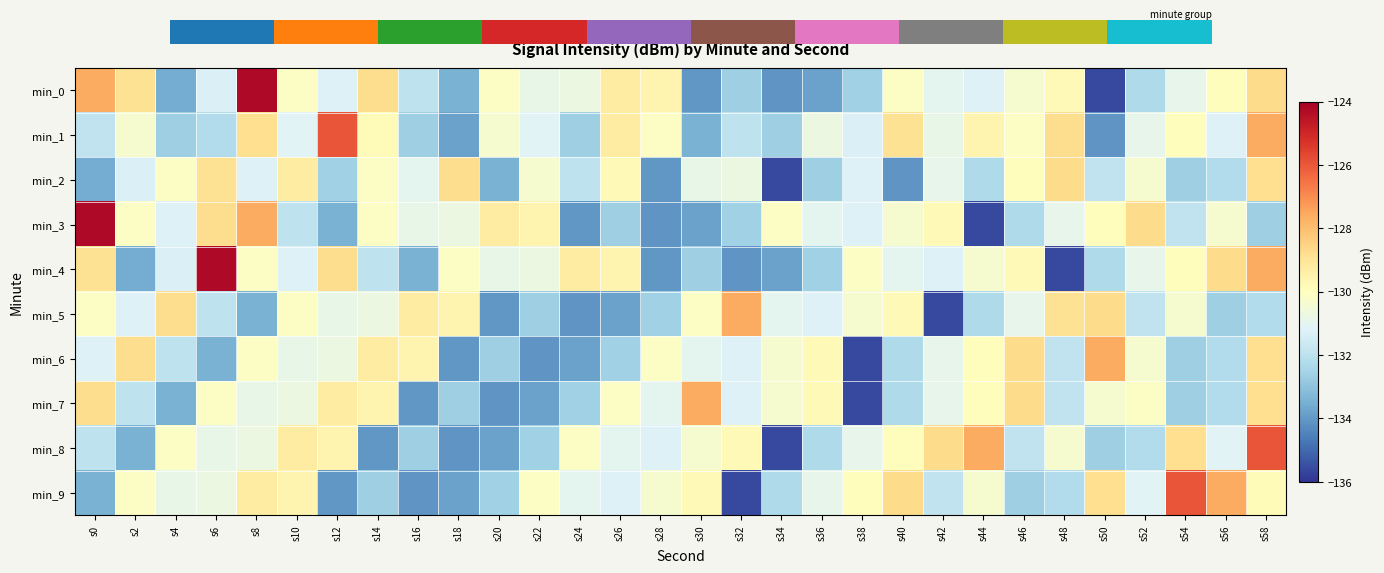

Reading right to left, list all the values displayed in this chart.

min_0: s58=-128.7	s56=-129.9	s54=-130.9	s52=-132.3	s50=-135.6	s48=-129.8	s46=-130.4	s44=-131.2	s42=-131.0	s40=-130.1	s38=-132.6	s36=-133.8	s34=-134.1	s32=-132.7	s30=-134.1	s28=-129.6	s26=-129.3	s24=-130.7	s22=-130.9	s20=-130.1	s18=-133.4	s16=-131.9	s14=-128.8	s12=-131.2	s10=-130.1	s8=-124.3	s6=-131.3	s4=-133.6	s2=-128.9	s0=-127.6
min_1: s58=-127.6	s56=-131.2	s54=-129.9	s52=-130.9	s50=-134.1	s48=-128.8	s46=-130.1	s44=-129.6	s42=-130.9	s40=-128.9	s38=-131.3	s36=-130.7	s34=-132.7	s32=-131.9	s30=-133.4	s28=-130.1	s26=-129.3	s24=-132.6	s22=-131.2	s20=-130.4	s18=-133.8	s16=-132.6	s14=-129.8	s12=-126.0	s10=-131.2	s8=-128.8	s6=-132.2	s4=-132.6	s2=-130.4	s0=-131.9
min_2: s58=-128.8	s56=-132.2	s54=-132.6	s52=-130.4	s50=-131.9	s48=-128.7	s46=-129.9	s44=-132.3	s42=-130.9	s40=-134.1	s38=-131.2	s36=-132.7	s34=-135.6	s32=-130.7	s30=-130.9	s28=-134.1	s26=-129.8	s24=-131.9	s22=-130.4	s20=-133.4	s18=-128.8	s16=-131.0	s14=-130.1	s12=-132.6	s10=-129.3	s8=-131.2	s6=-128.9	s4=-130.1	s2=-131.3	s0=-133.6
min_3: s58=-132.6	s56=-130.4	s54=-131.9	s52=-128.7	s50=-129.9	s48=-130.9	s46=-132.3	s44=-135.6	s42=-129.8	s40=-130.4	s38=-131.2	s36=-131.0	s34=-130.1	s32=-132.6	s30=-133.8	s28=-134.1	s26=-132.7	s24=-134.1	s22=-129.6	s20=-129.3	s18=-130.7	s16=-130.9	s14=-130.1	s12=-133.4	s10=-131.9	s8=-127.6	s6=-128.8	s4=-131.2	s2=-130.1	s0=-124.3
min_4: s58=-127.6	s56=-128.7	s54=-129.9	s52=-130.9	s50=-132.3	s48=-135.6	s46=-129.8	s44=-130.4	s42=-131.2	s40=-131.0	s38=-130.1	s36=-132.6	s34=-133.8	s32=-134.1	s30=-132.7	s28=-134.1	s26=-129.6	s24=-129.3	s22=-130.7	s20=-130.9	s18=-130.1	s16=-133.4	s14=-131.9	s12=-128.8	s10=-131.2	s8=-130.1	s6=-124.3	s4=-131.3	s2=-133.6	s0=-128.9
min_5: s58=-132.2	s56=-132.6	s54=-130.4	s52=-131.9	s50=-128.7	s48=-128.9	s46=-130.9	s44=-132.3	s42=-135.6	s40=-129.8	s38=-130.4	s36=-131.2	s34=-131.0	s32=-127.6	s30=-130.1	s28=-132.6	s26=-133.8	s24=-134.1	s22=-132.7	s20=-134.1	s18=-129.6	s16=-129.3	s14=-130.7	s12=-130.9	s10=-130.1	s8=-133.4	s6=-131.9	s4=-128.8	s2=-131.2	s0=-130.1
min_6: s58=-128.8	s56=-132.2	s54=-132.6	s52=-130.4	s50=-127.6	s48=-131.9	s46=-128.7	s44=-129.9	s42=-130.9	s40=-132.3	s38=-135.6	s36=-129.8	s34=-130.4	s32=-131.2	s30=-131.0	s28=-130.1	s26=-132.6	s24=-133.8	s22=-134.1	s20=-132.7	s18=-134.1	s16=-129.6	s14=-129.3	s12=-130.7	s10=-130.9	s8=-130.1	s6=-133.4	s4=-131.9	s2=-128.8	s0=-131.2
min_7: s58=-128.8	s56=-132.2	s54=-132.6	s52=-130.1	s50=-130.4	s48=-131.9	s46=-128.7	s44=-129.9	s42=-130.9	s40=-132.3	s38=-135.6	s36=-129.8	s34=-130.4	s32=-131.2	s30=-127.6	s28=-131.0	s26=-130.1	s24=-132.6	s22=-133.8	s20=-134.1	s18=-132.7	s16=-134.1	s14=-129.6	s12=-129.3	s10=-130.7	s8=-130.9	s6=-130.1	s4=-133.4	s2=-131.9	s0=-128.8
min_8: s58=-126.0	s56=-131.2	s54=-128.8	s52=-132.2	s50=-132.6	s48=-130.4	s46=-131.9	s44=-127.6	s42=-128.7	s40=-129.9	s38=-130.9	s36=-132.3	s34=-135.6	s32=-129.8	s30=-130.4	s28=-131.2	s26=-131.0	s24=-130.1	s22=-132.6	s20=-133.8	s18=-134.1	s16=-132.7	s14=-134.1	s12=-129.6	s10=-129.3	s8=-130.7	s6=-130.9	s4=-130.1	s2=-133.4	s0=-131.9
min_9: s58=-129.8	s56=-127.6	s54=-126.0	s52=-131.2	s50=-128.8	s48=-132.2	s46=-132.6	s44=-130.4	s42=-131.9	s40=-128.7	s38=-129.9	s36=-130.9	s34=-132.3	s32=-135.6	s30=-129.8	s28=-130.4	s26=-131.2	s24=-131.0	s22=-130.1	s20=-132.6	s18=-133.8	s16=-134.1	s14=-132.7	s12=-134.1	s10=-129.6	s8=-129.3	s6=-130.7	s4=-130.9	s2=-130.1	s0=-133.4